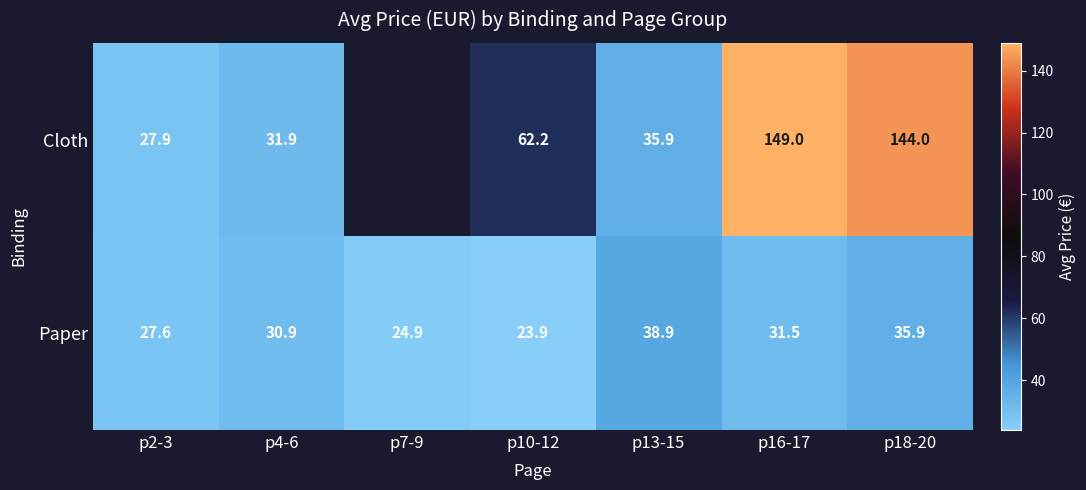

At which label does Paper first exceed 30?

p4-6